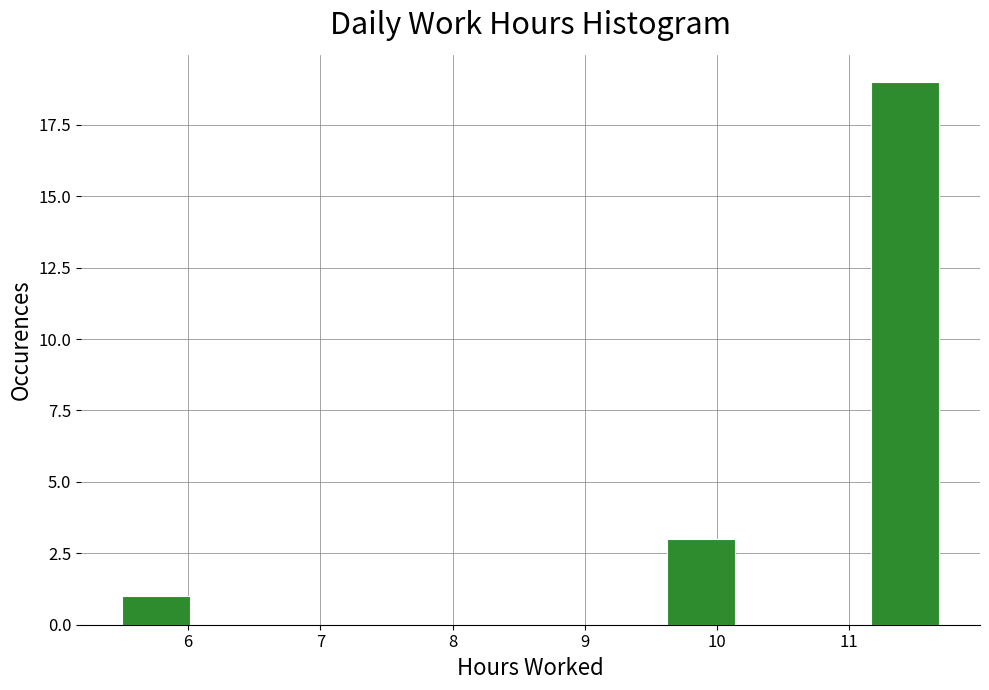

Reading left to right, list every bar in this chart as the range it spans on the x-axis followed by its height. Neither the bar edges nor the heights are printed on the chart, so give them approximately, as read against the axes.

5.5 to 6.0: 1
6.0 to 6.5: 0
6.5 to 7.0: 0
7.0 to 7.6: 0
7.6 to 8.1: 0
8.1 to 8.6: 0
8.6 to 9.1: 0
9.1 to 9.6: 0
9.6 to 10.1: 3
10.1 to 10.7: 0
10.7 to 11.2: 0
11.2 to 11.7: 19